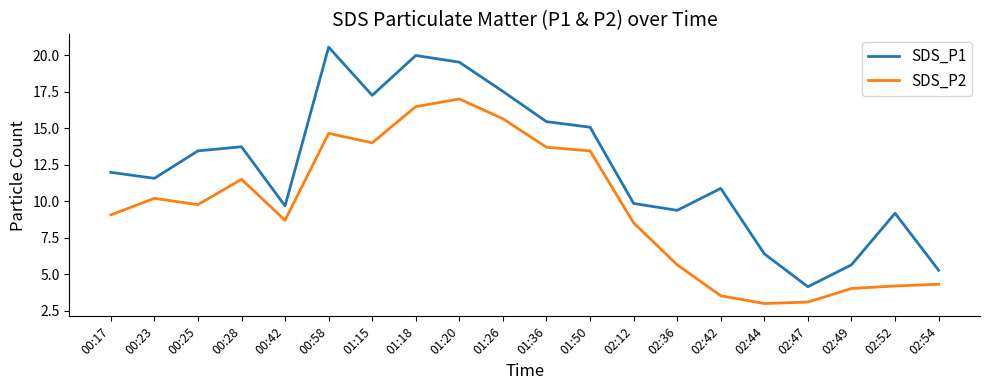

What is the highest value of the SDS_P2 series?

17.0